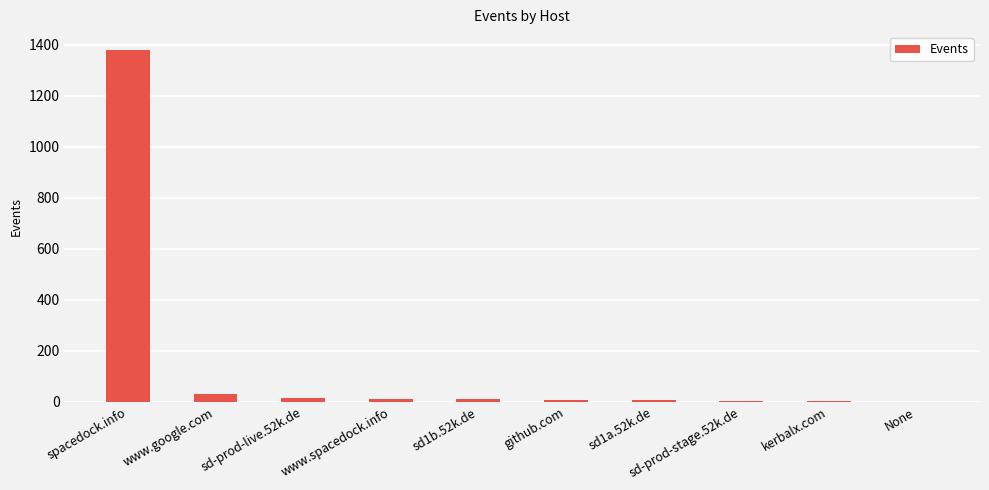

What is the sum of all values?

1466